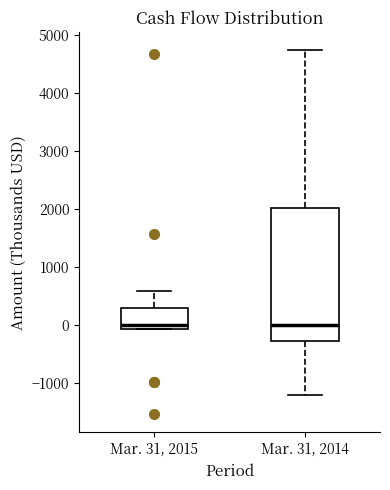

Reading left to right, transcribe this box plot: for each box, give where its median line is, the range the box spans, and where its two whiskers end, as read against the y-axis. The values are not printed on the chart, so give them approximately, as read against the axis.

Mar. 31, 2015: median 0, box -100 to 300, whiskers -100 to 600
Mar. 31, 2014: median 0, box -300 to 2000, whiskers -1200 to 4700